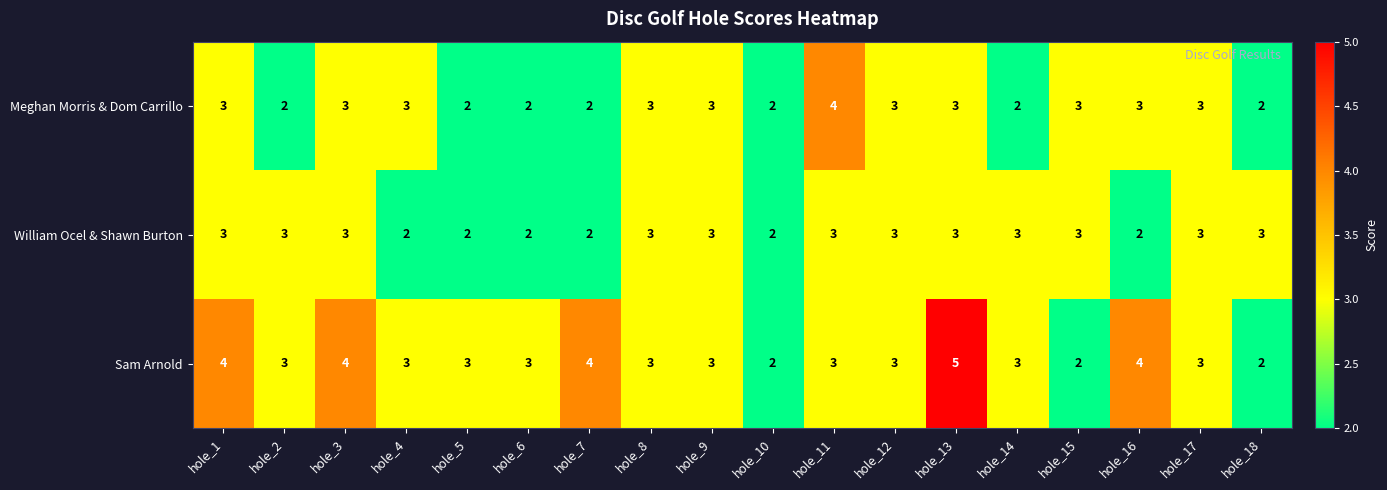

Rank the series by their maximum value, from lowest to highest.

William Ocel & Shawn Burton, Meghan Morris & Dom Carrillo, Sam Arnold